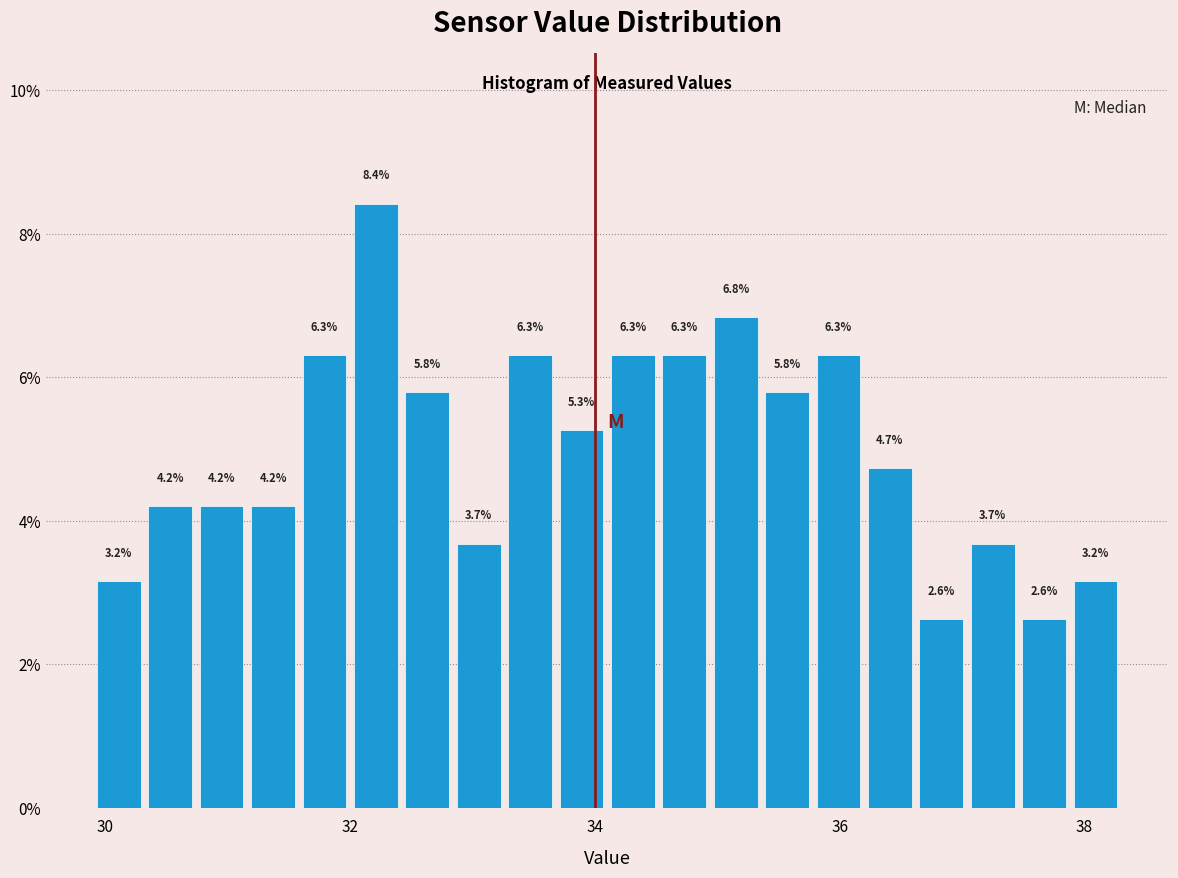

Around what value on the x-axis is the tallest bar? Give the approximate position of its centre, as read against the axis.

32.2